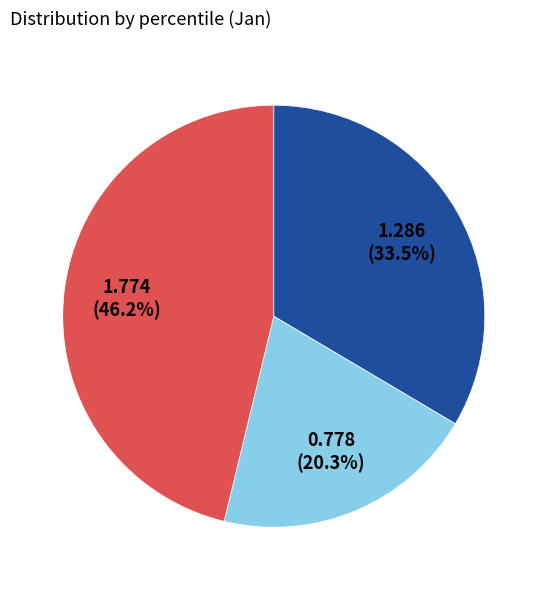

Is there any slice that represents more than half of the pie?

No